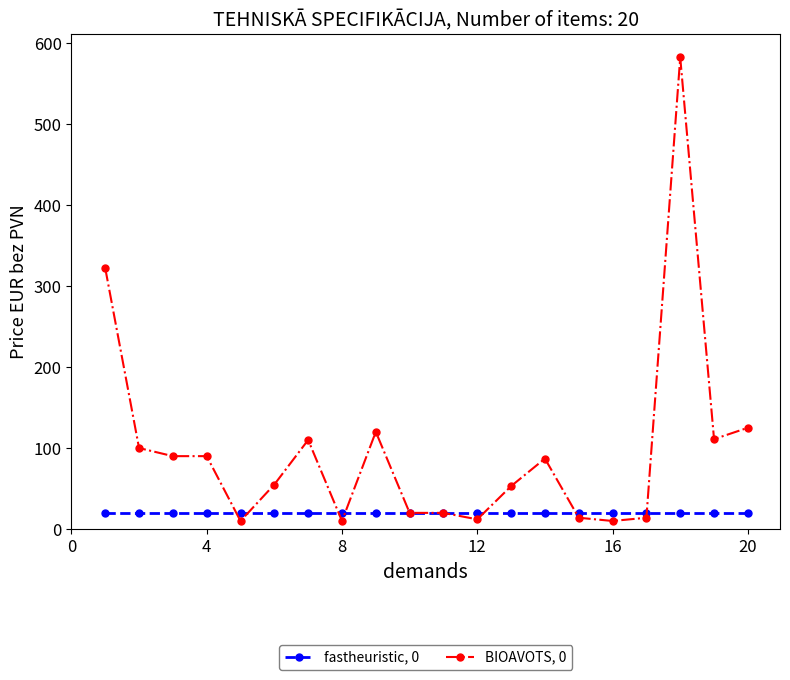

What is the average value of the fastheuristic, 0 series?

20